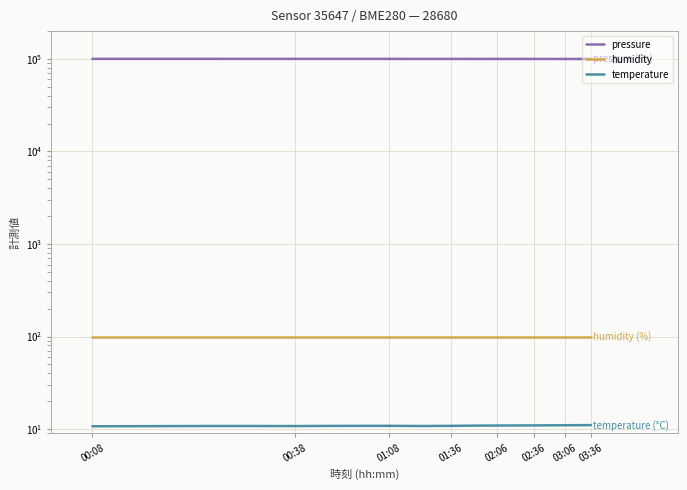

What is the lowest value of the temperature series?

10.7